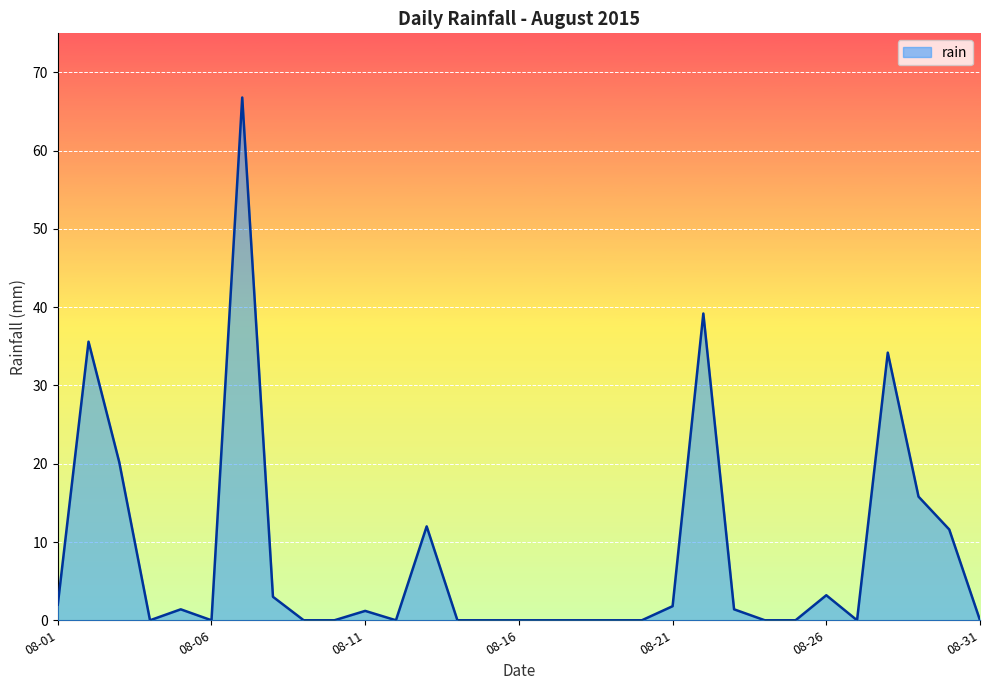

What is the maximum value shown in the chart?

66.8